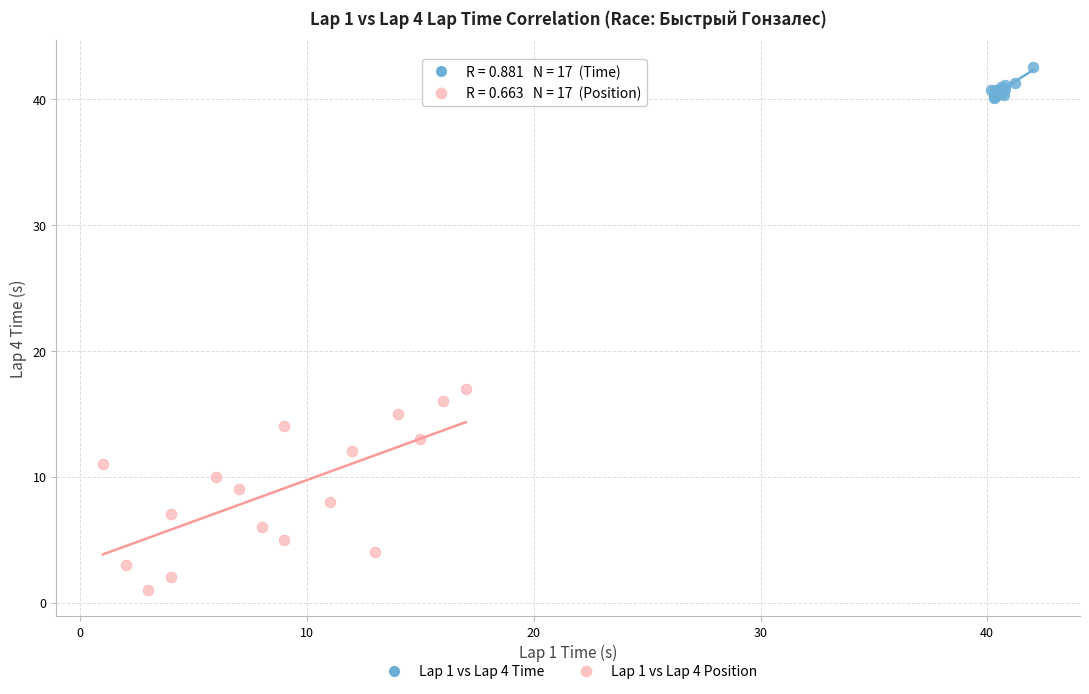

Which series contains the lowest Y value?

Lap 1 vs Lap 4 Position